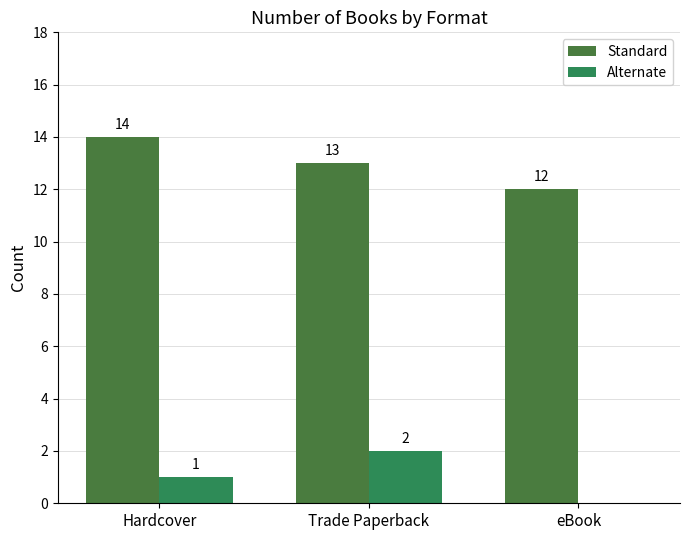

Between Hardcover and eBook, which is larger?

Hardcover